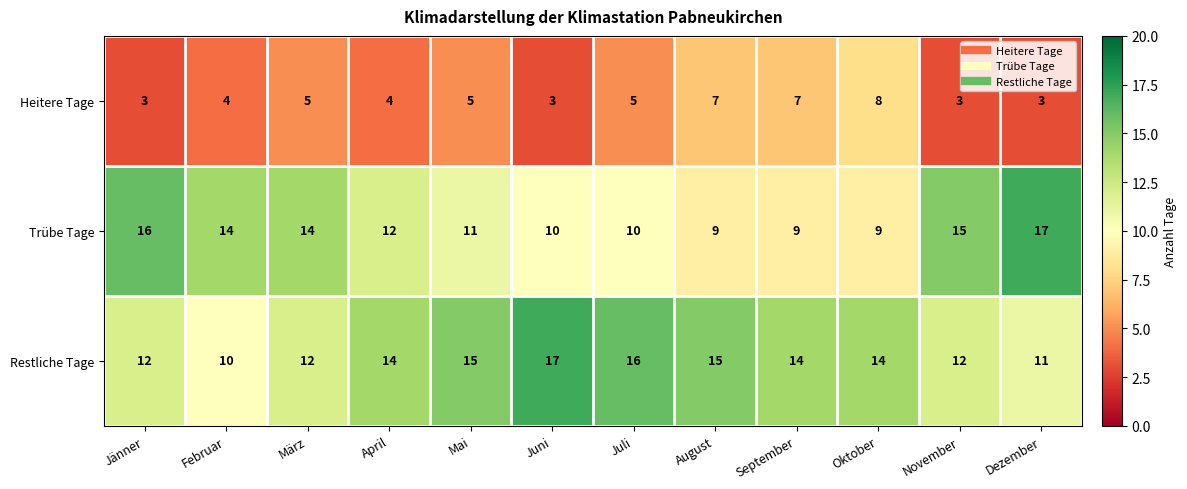

How many data points does each series have?

12